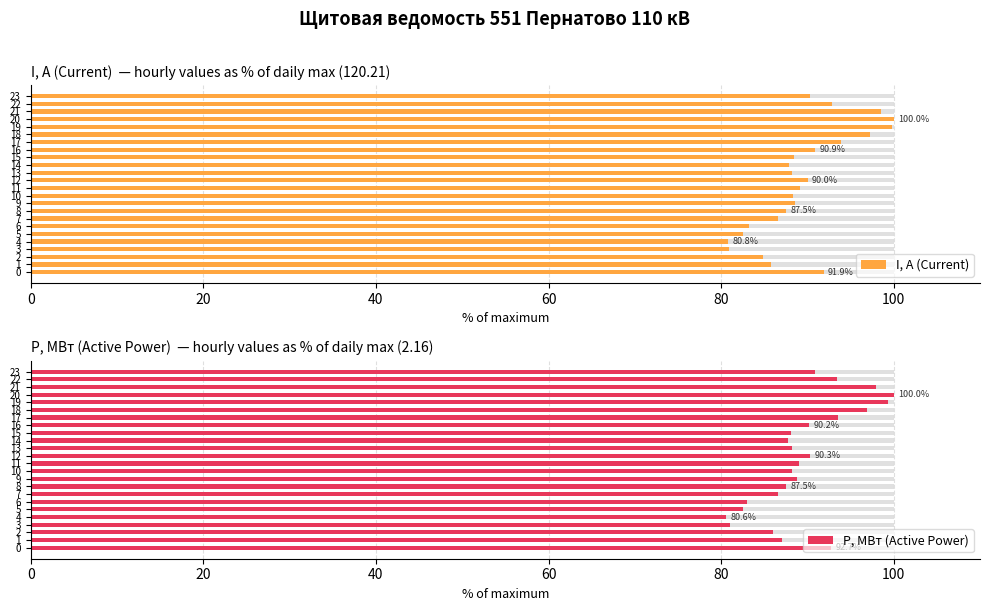

At which label is I, А (Current) closest to 90?

12